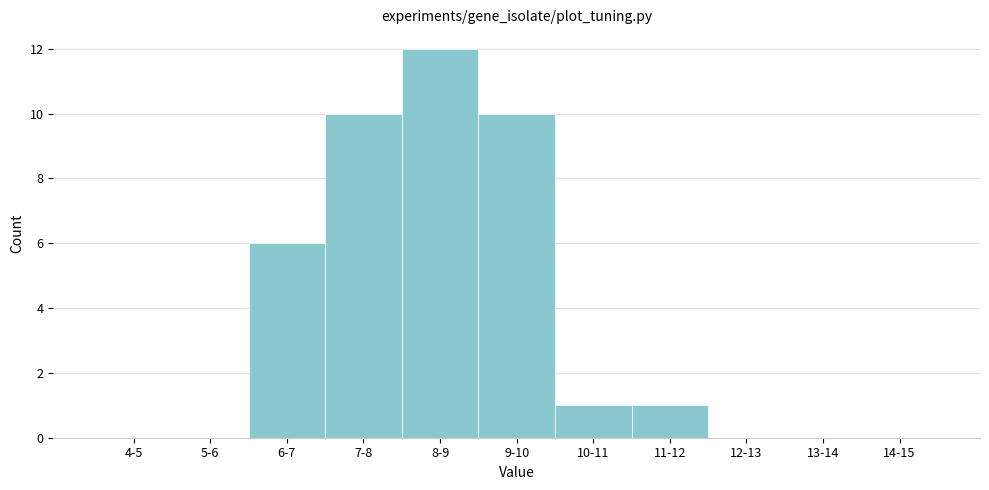

Reading right to left, list all the values displayed in this chart.

14-15=0	13-14=0	12-13=0	11-12=1	10-11=1	9-10=10	8-9=12	7-8=10	6-7=6	5-6=0	4-5=0